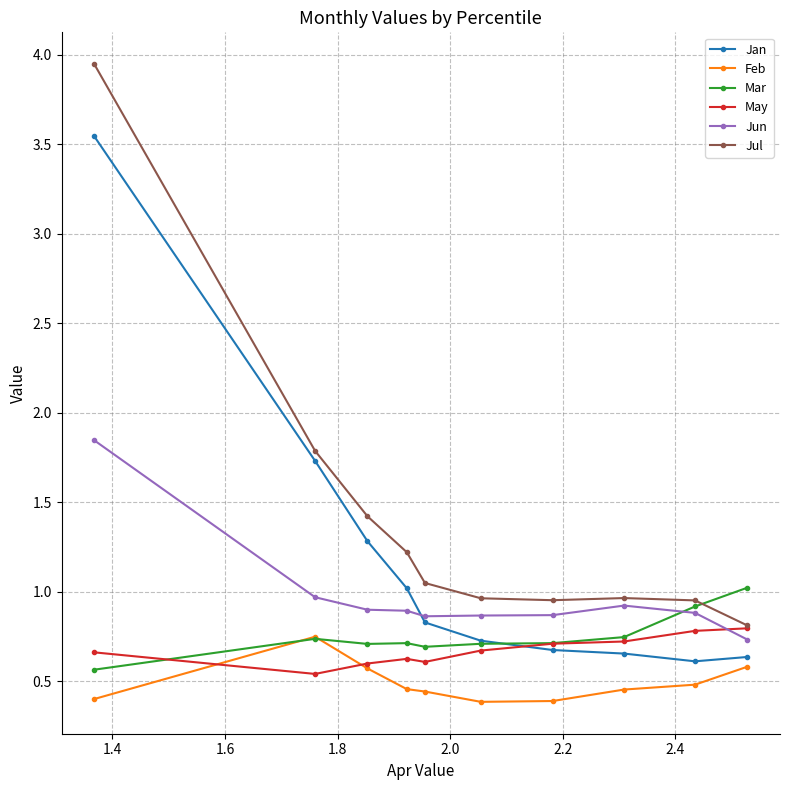

What is the value of the Jun point at the 7th from the left?

0.9